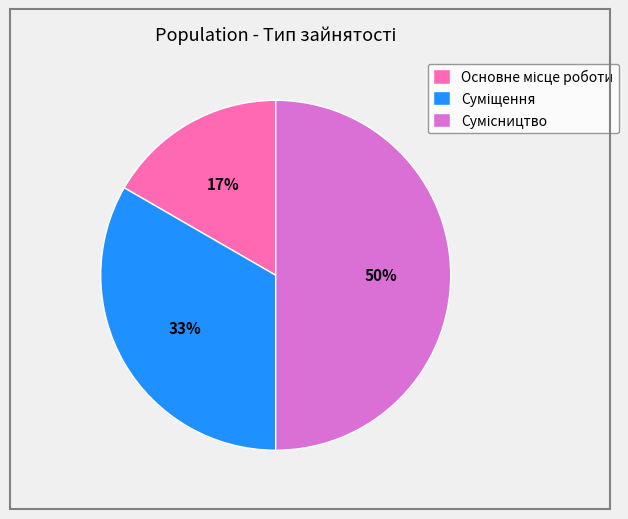

To the nearest percent, what is the difference between the largest and smallest slice percentages?

33%